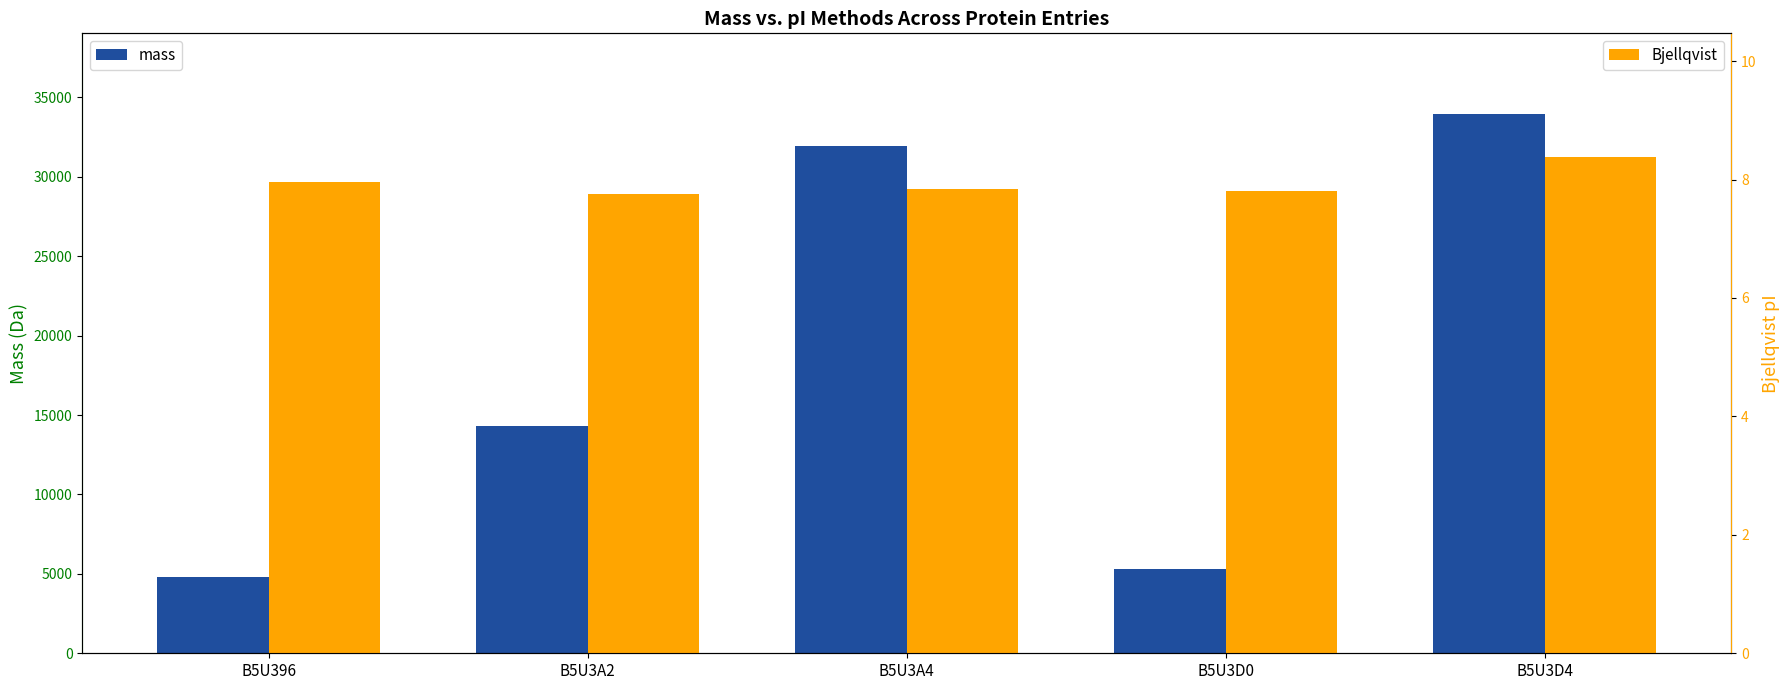

Reading left to right, extract all data points from this chart.

mass: 4786.7	14313.2	31937.1	5286.0	33943.4
Bjellqvist: 8.0	7.8	7.8	7.8	8.4